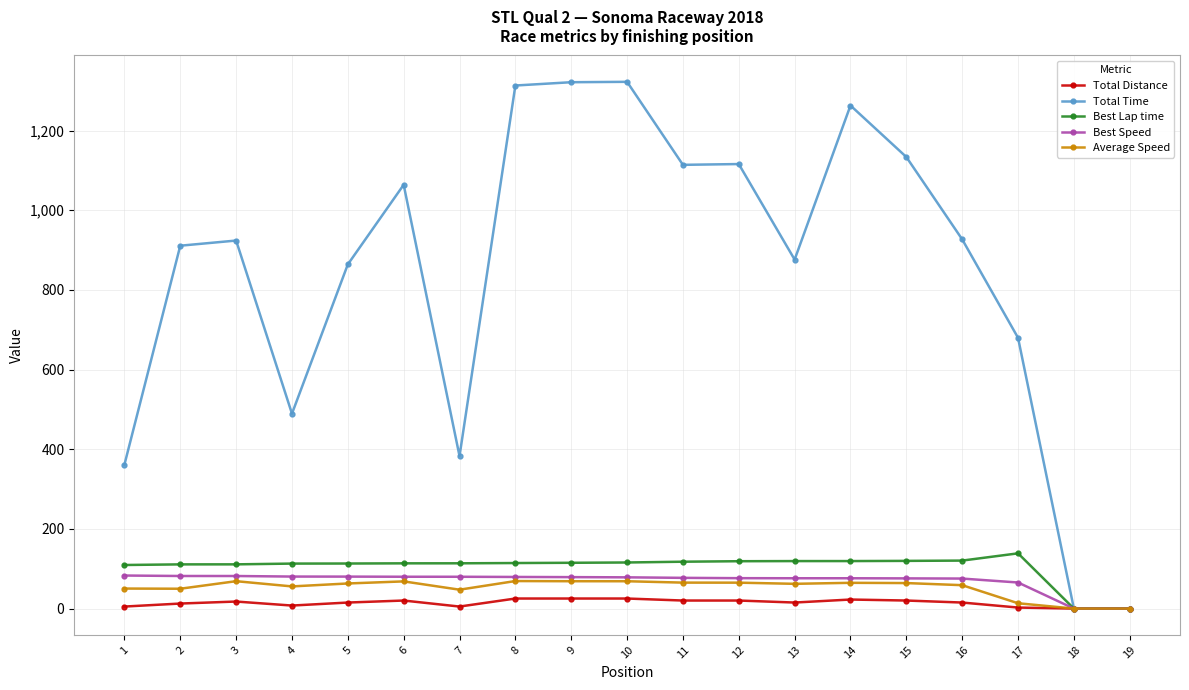

Which series has the largest range (max minus min)?

Total Time